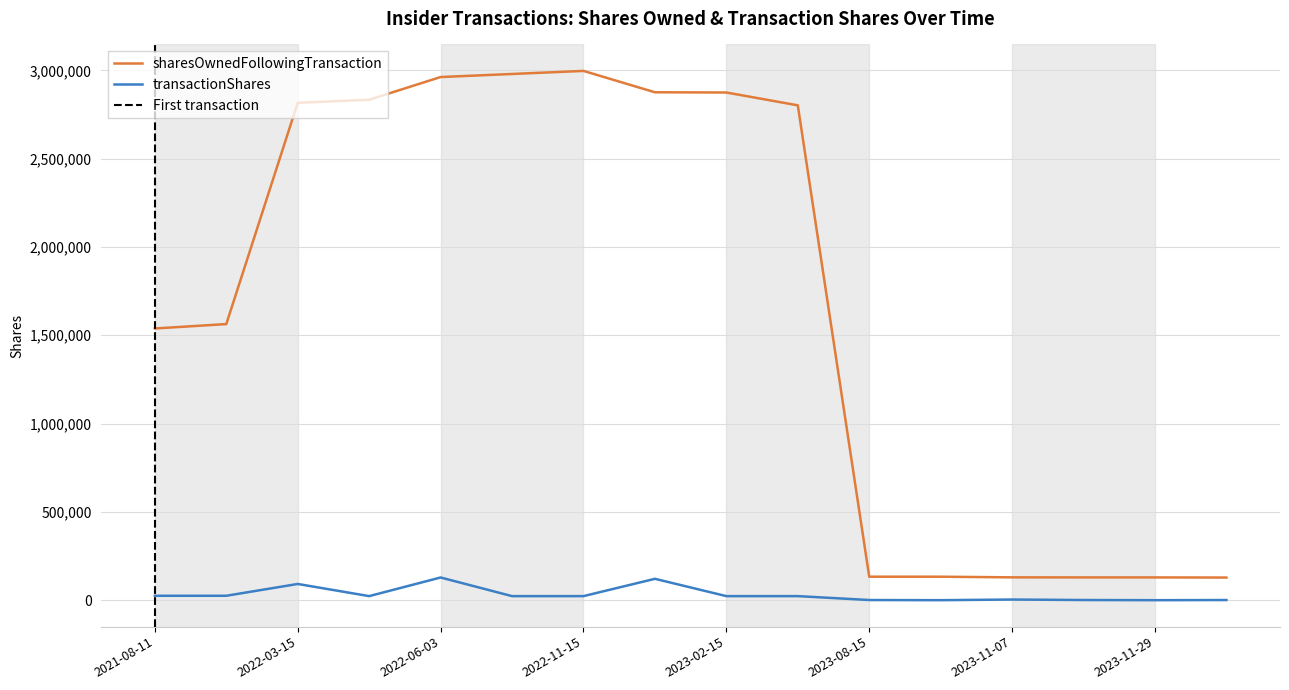

How many lines are shown in the chart?

2